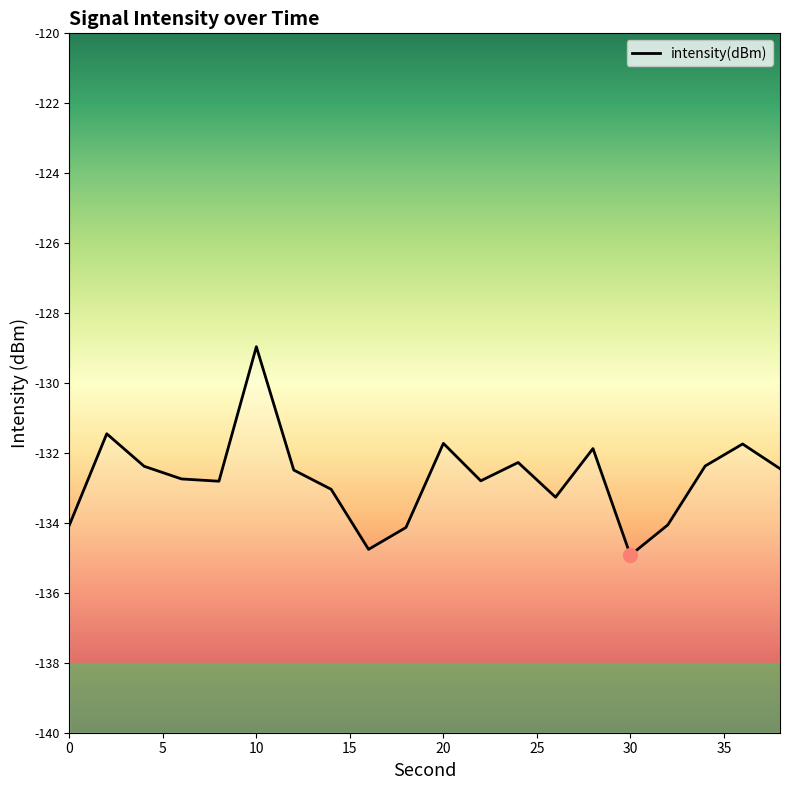

Reading right to left, list all the values displayed in this chart.

38=-132.4	36=-131.7	34=-132.4	32=-134.1	30=-134.9	28=-131.9	26=-133.3	24=-132.3	22=-132.8	20=-131.7	18=-134.1	16=-134.8	14=-133.0	12=-132.5	10=-129.0	8=-132.8	6=-132.7	4=-132.4	2=-131.5	0=-134.1